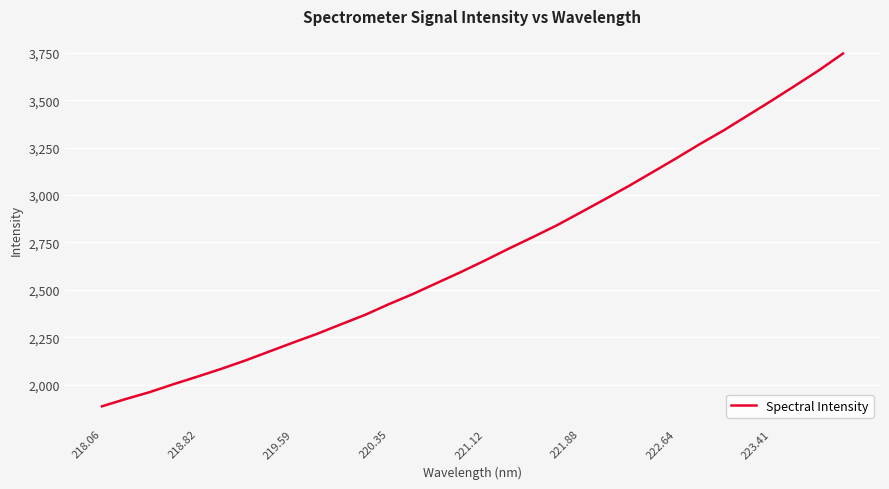

What is the smallest value displayed?

1885.3